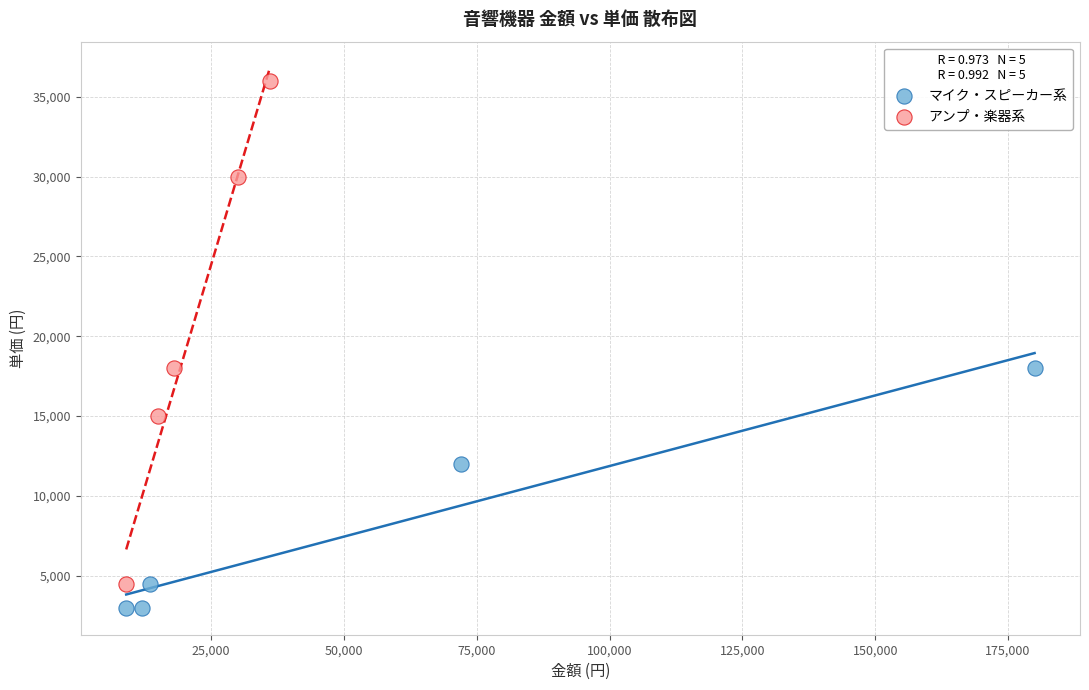

Which series contains the highest Y value?

アンプ・楽器系